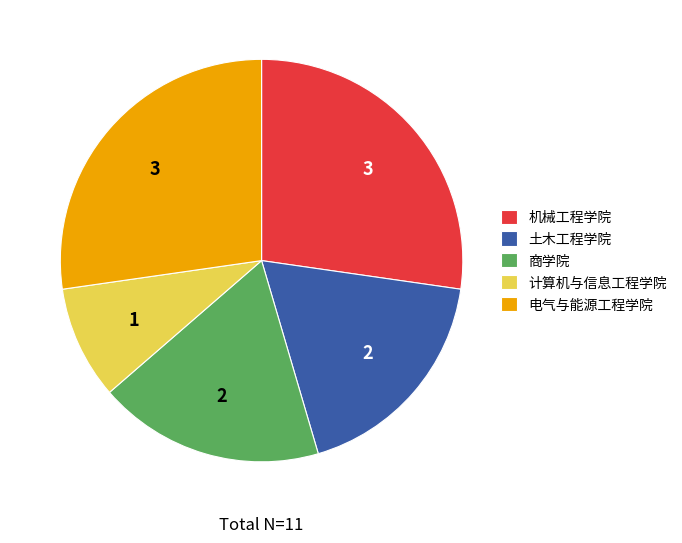

Does any single category account for the majority?

No